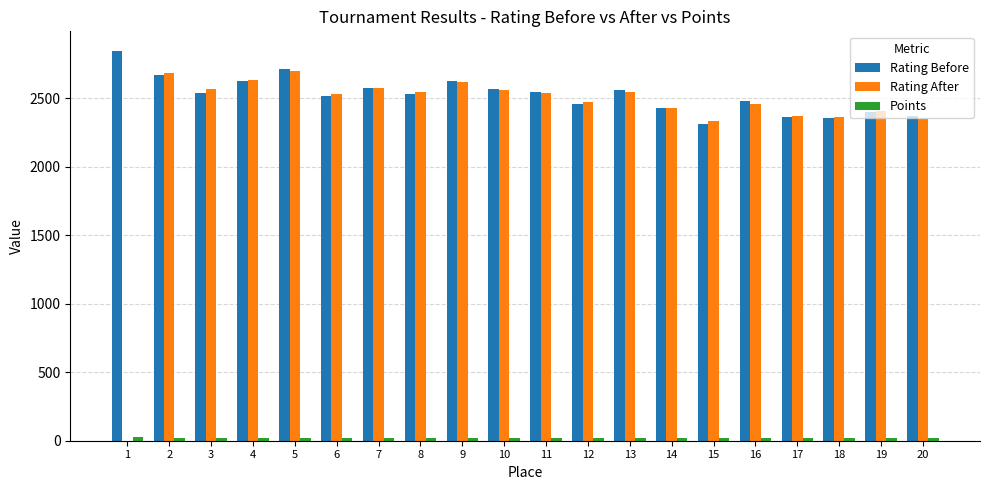

Between 10 and 17, which series saw the biggest shift?

Rating Before